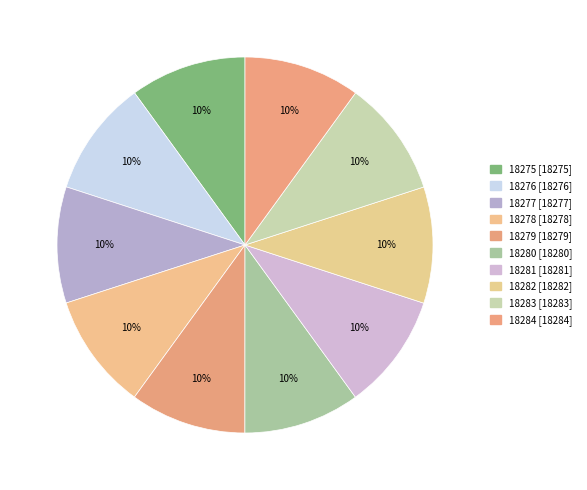

To the nearest percent, what is the average slice percentage?

10%